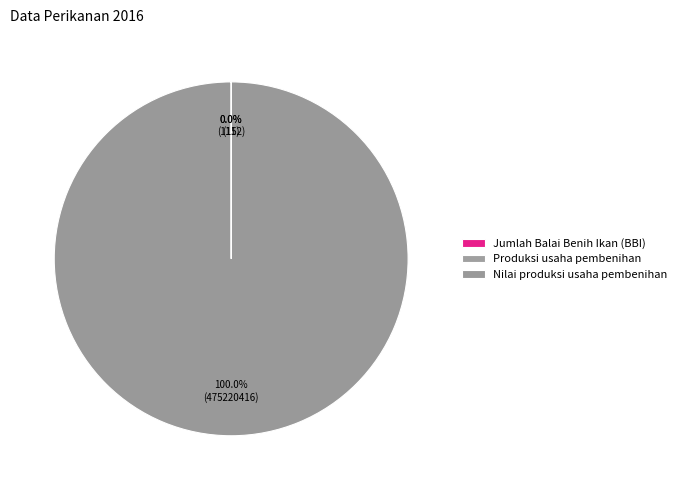

Which has a higher value, Nilai produksi usaha pembenihan or Jumlah Balai Benih Ikan (BBI)?

Nilai produksi usaha pembenihan